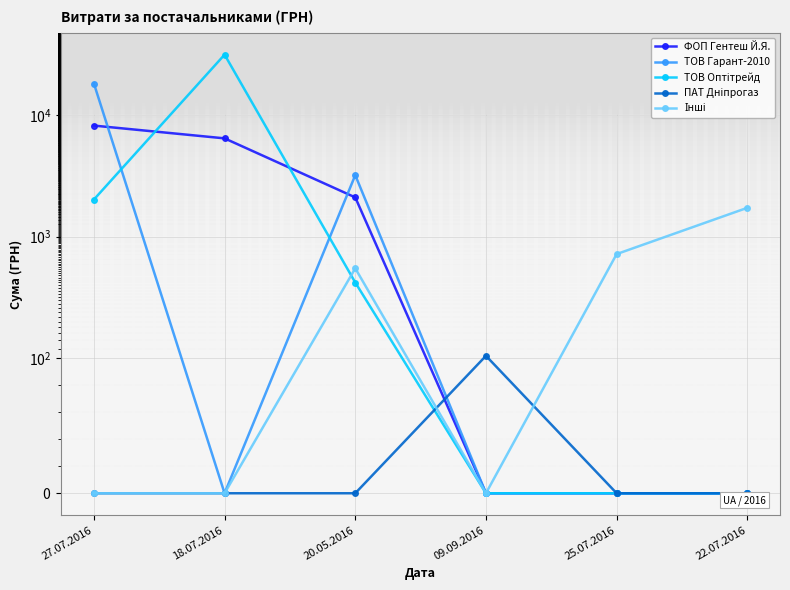

How many data points does each series have?

6